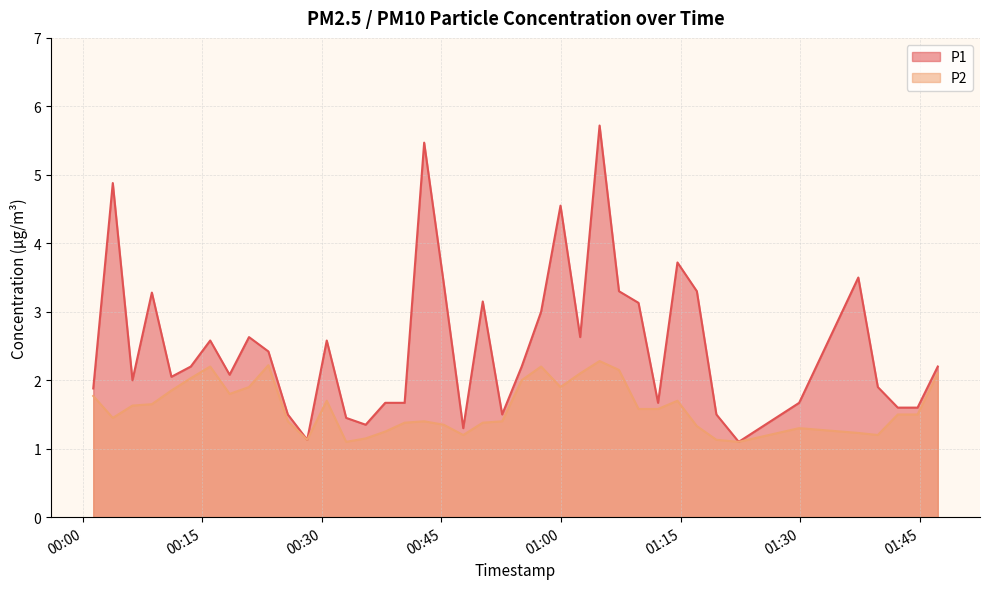

Does the chart display data point markers on the line(s)?

No